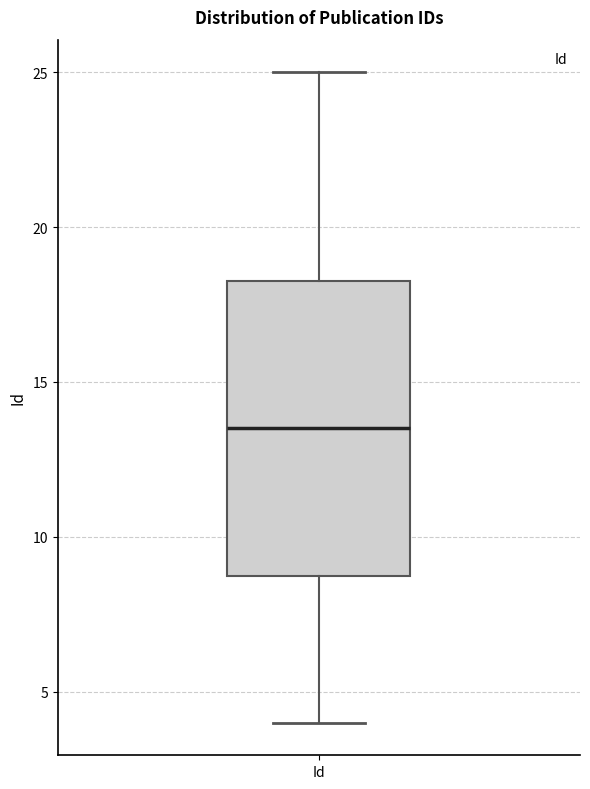

Where is the lower edge of the box for Id on the y-axis? The values are not printed on the chart, so give them approximately, as read against the axis.

9.0